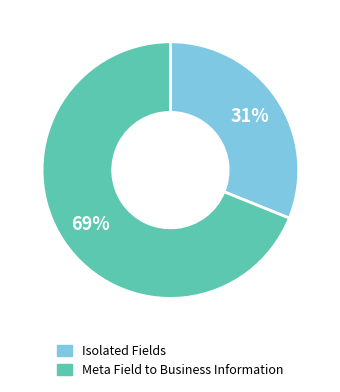

What is the largest slice in the pie chart?

Meta Field to Business Information